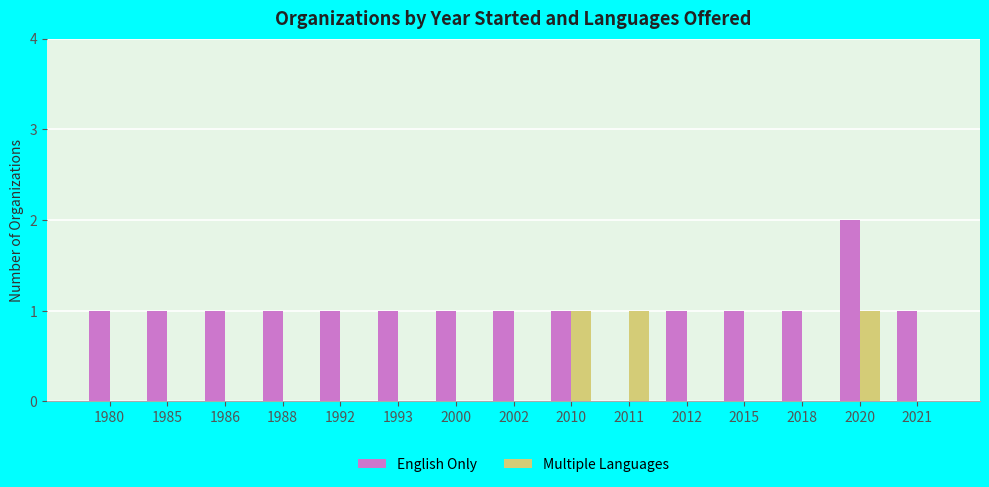

What is the sum of all English Only values?

15